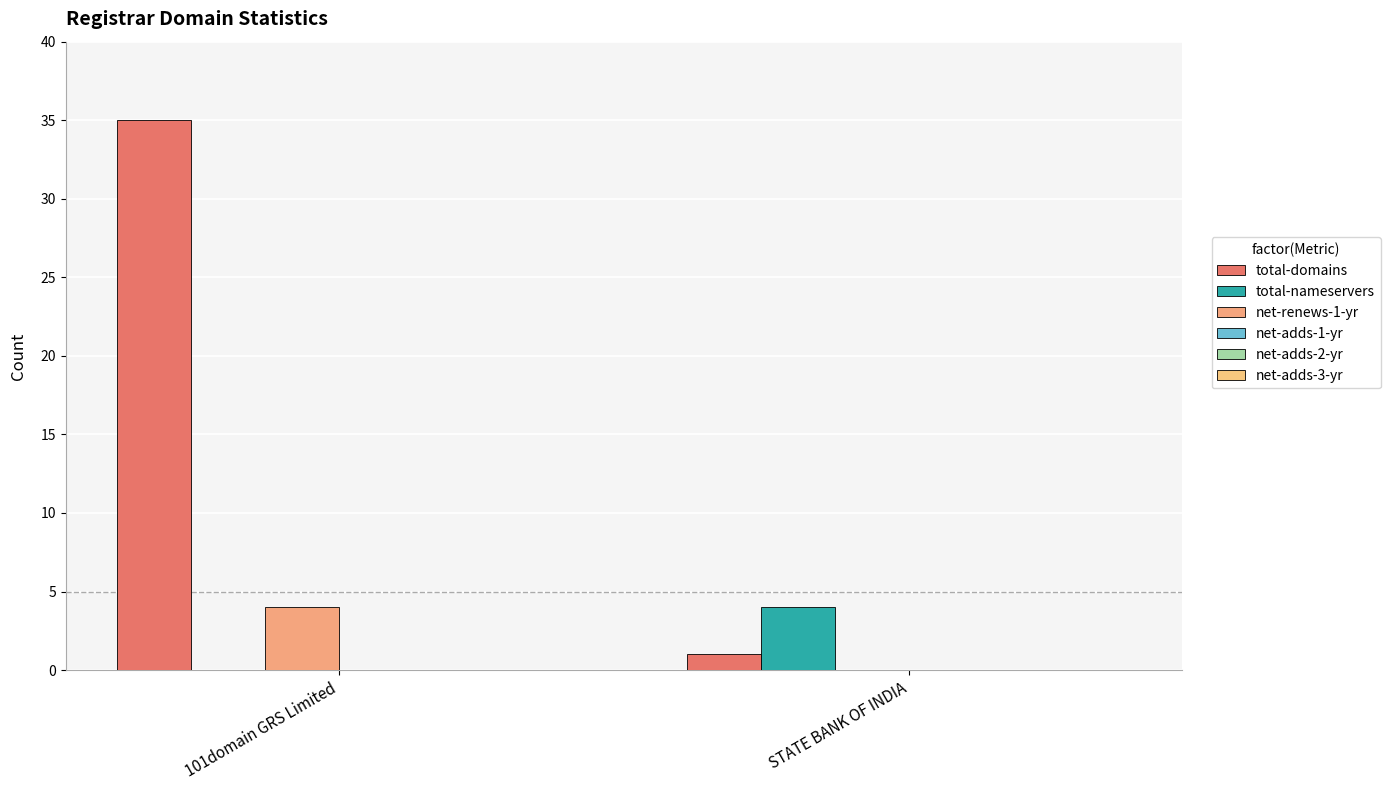

How many groups of bars are there?

2